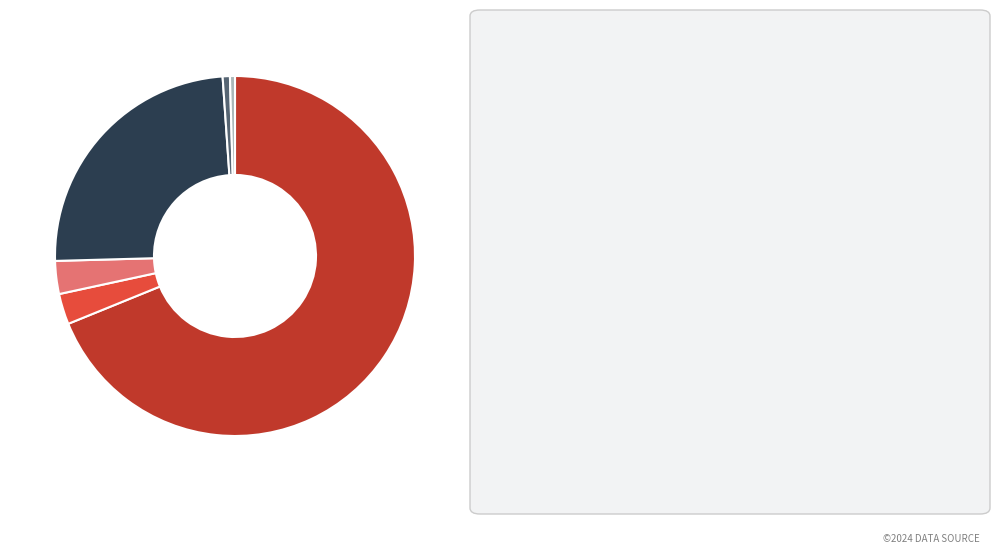

Does any single category account for the majority?

Yes